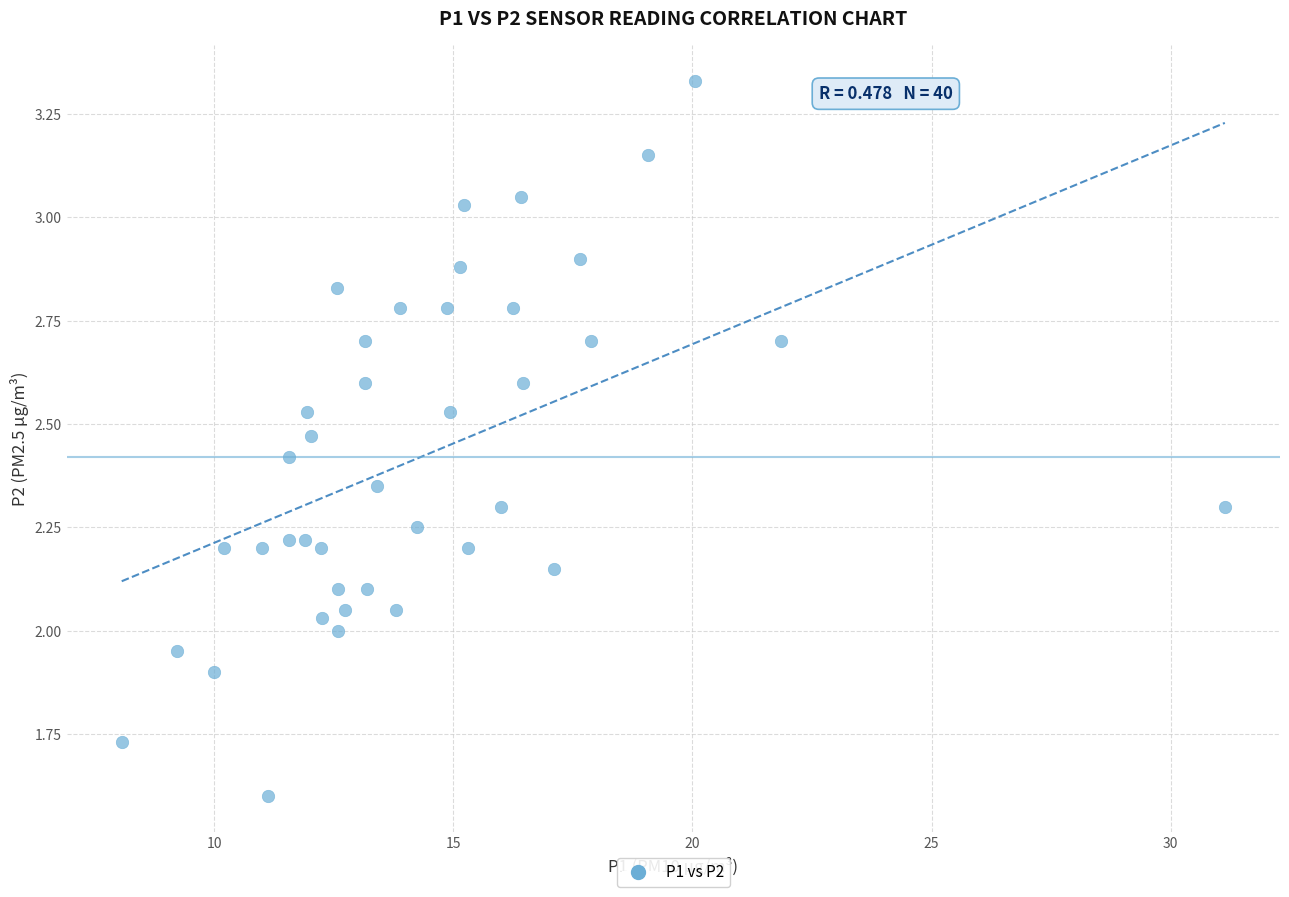

Count the number of points in this scatter plot.

40